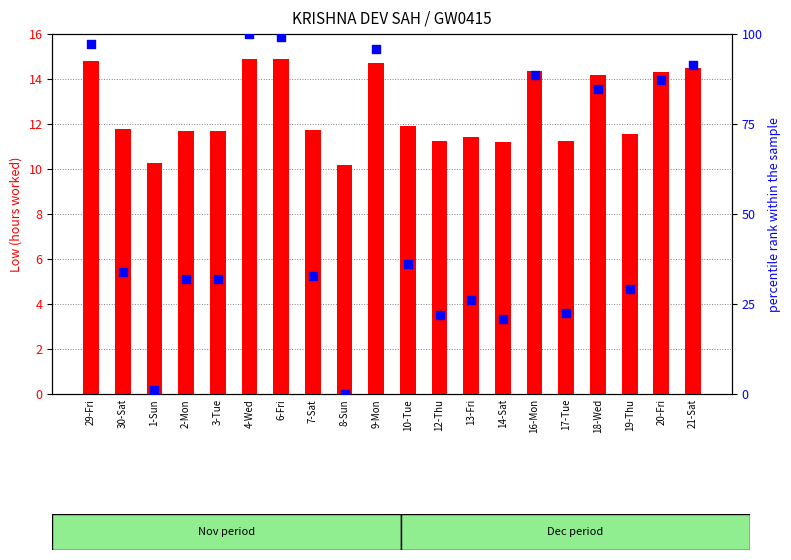

What are all the series names shown in the legend?

hours worked (Low), percentile rank within the sample